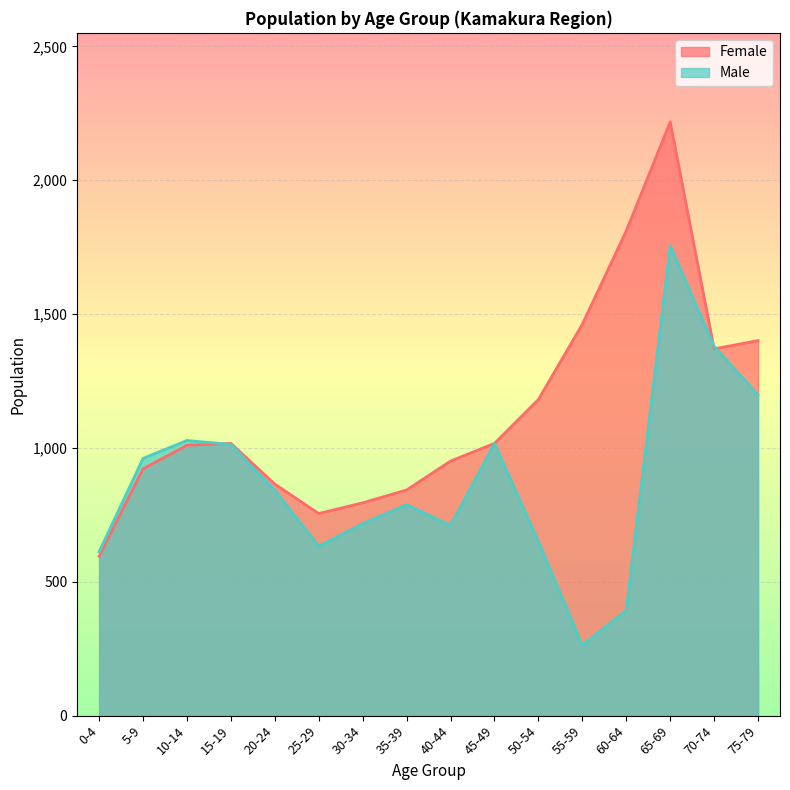

How many interior local peaks does the Male series have?

4